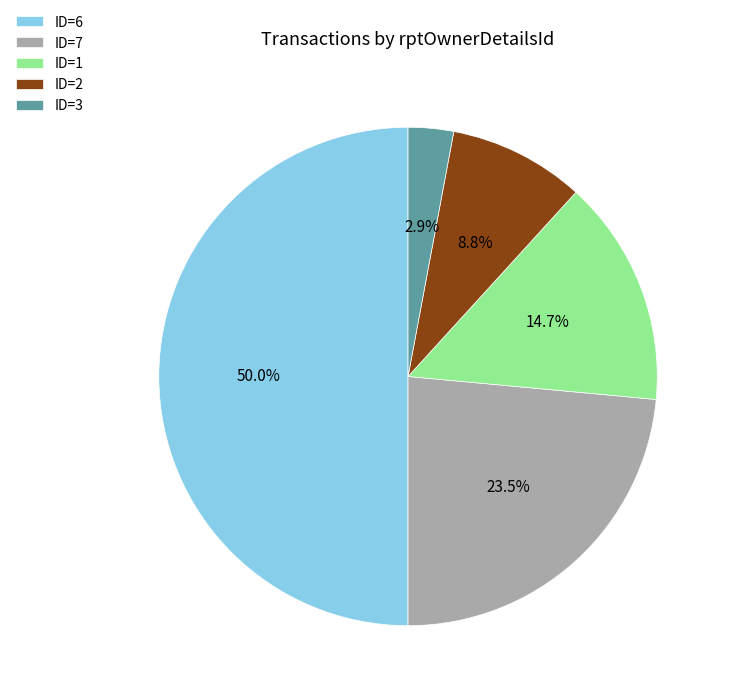

Count the number of slices in the pie.

5